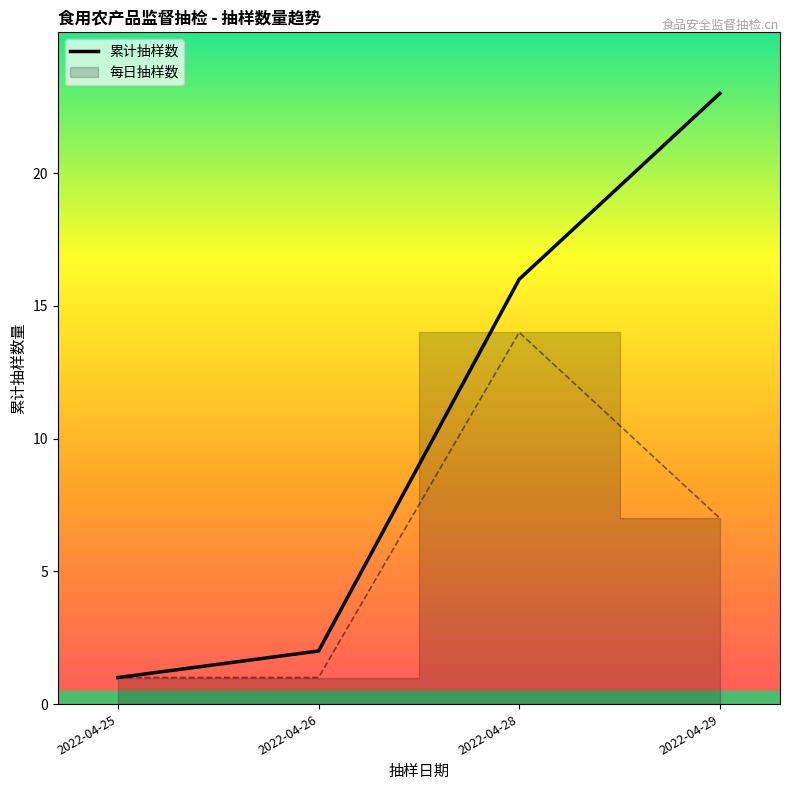

At which label does the data first exceed 16?

2022-04-29